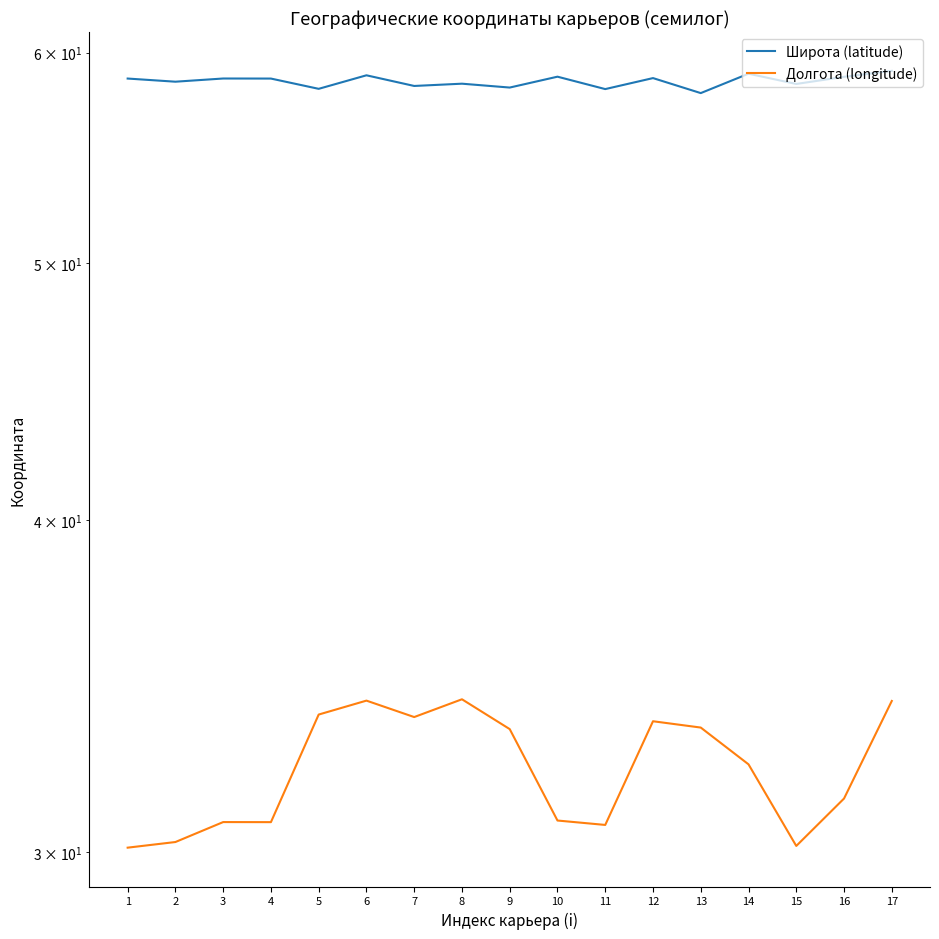

What is the difference between the highest and lowest values at 2?

28.2